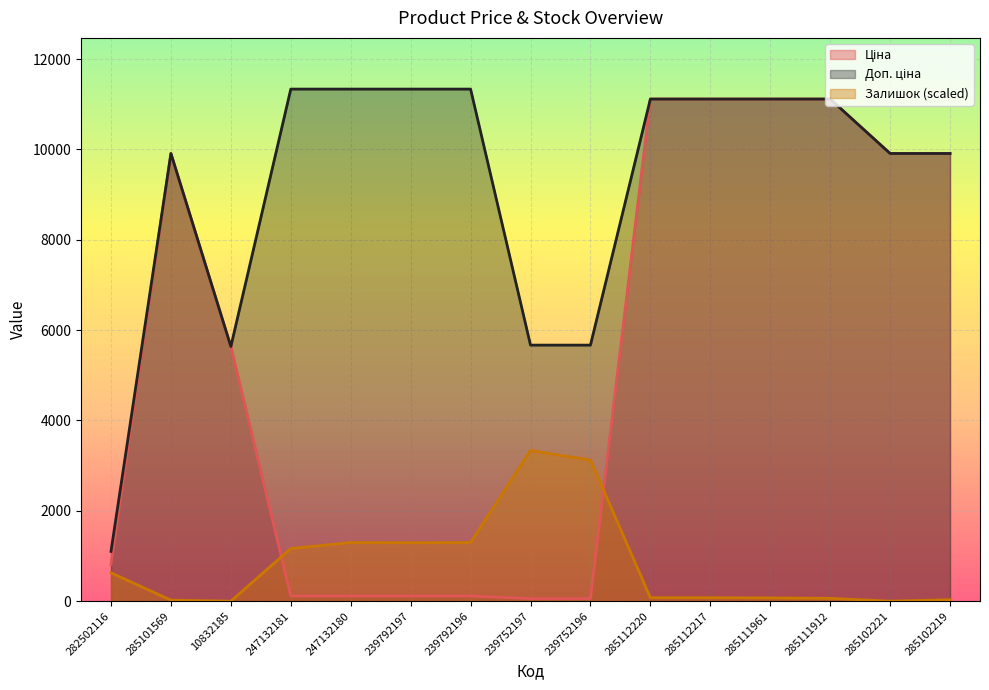

What position from the left is 239792196?

7